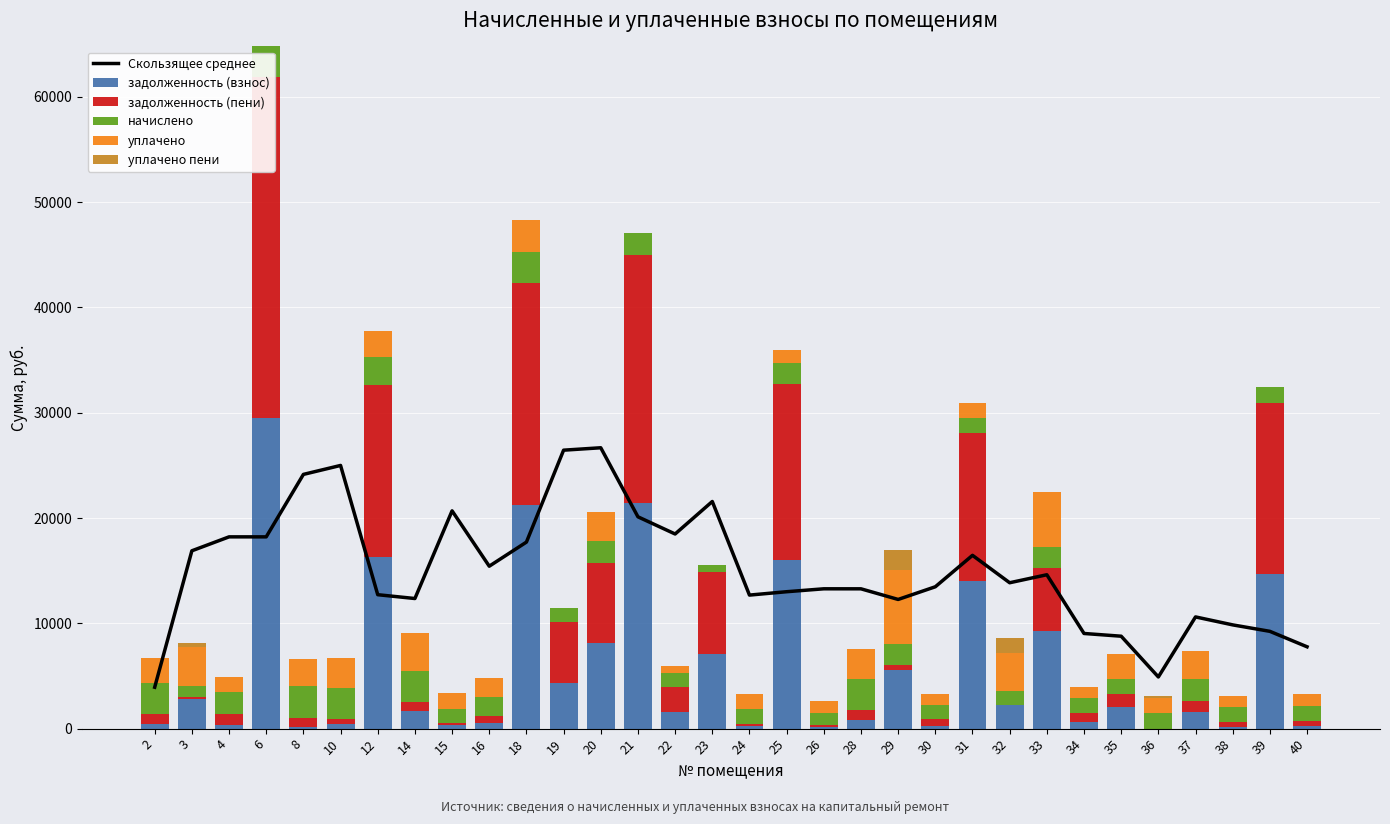

At which label is Скользящее среднее closest to 15301?

16